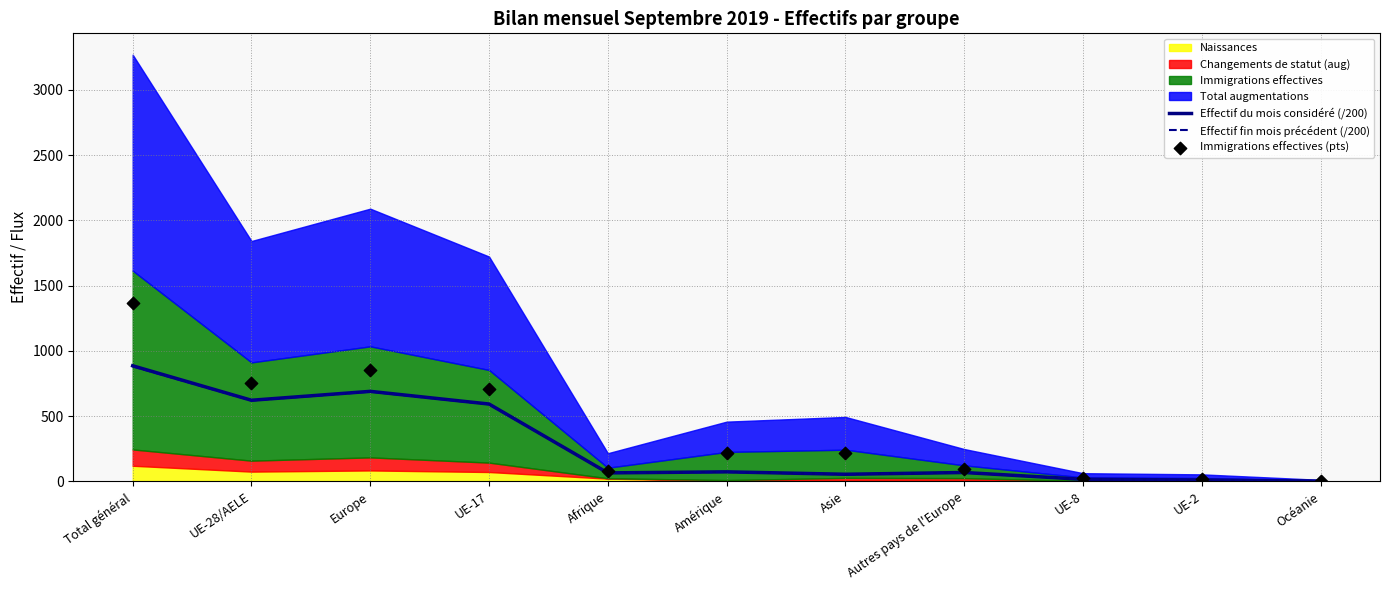

Is the value of Effectif fin mois précédent (/200) at Asie greater than the value of Immigrations effectives (pts) at Afrique?

No